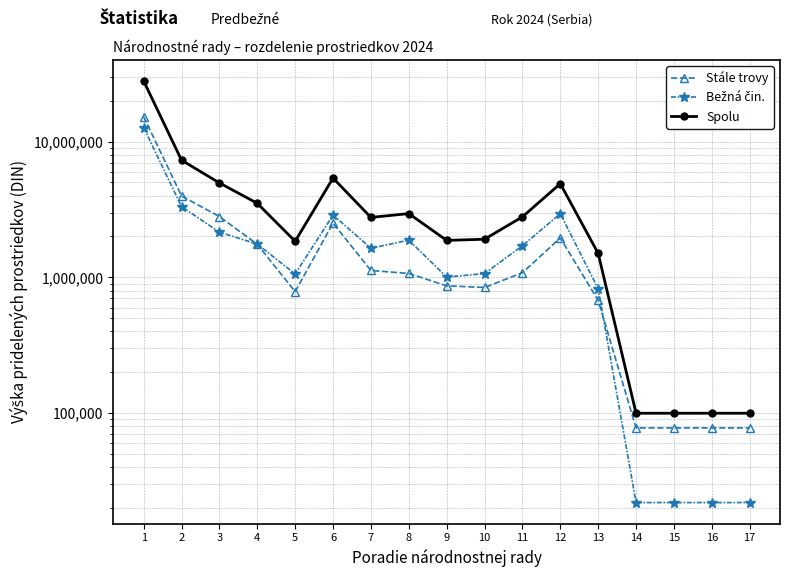

At which label does Stále trovy reach its peak?

1